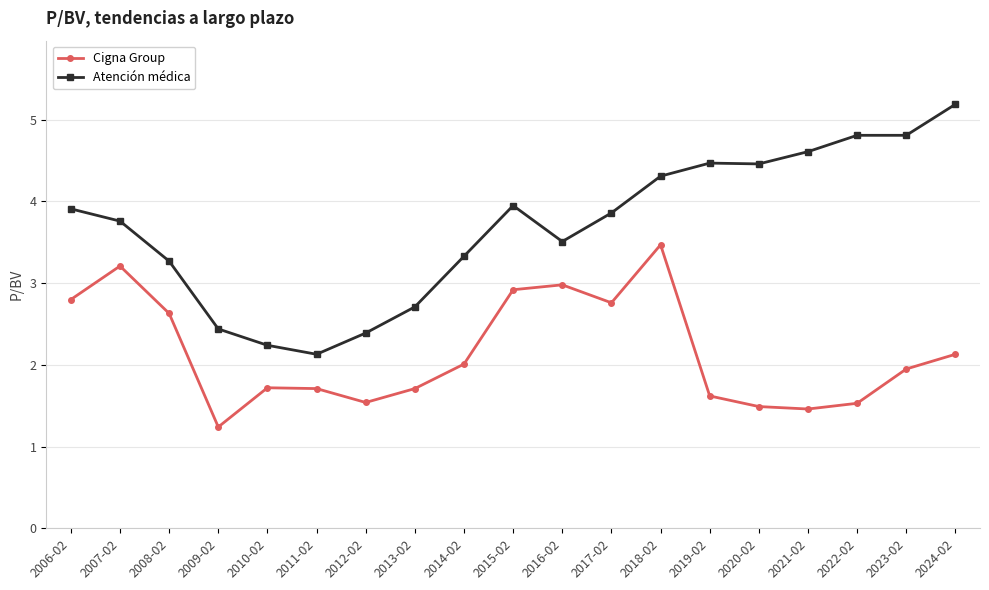

Rank the series by their average value, from lowest to highest.

Cigna Group, Atención médica